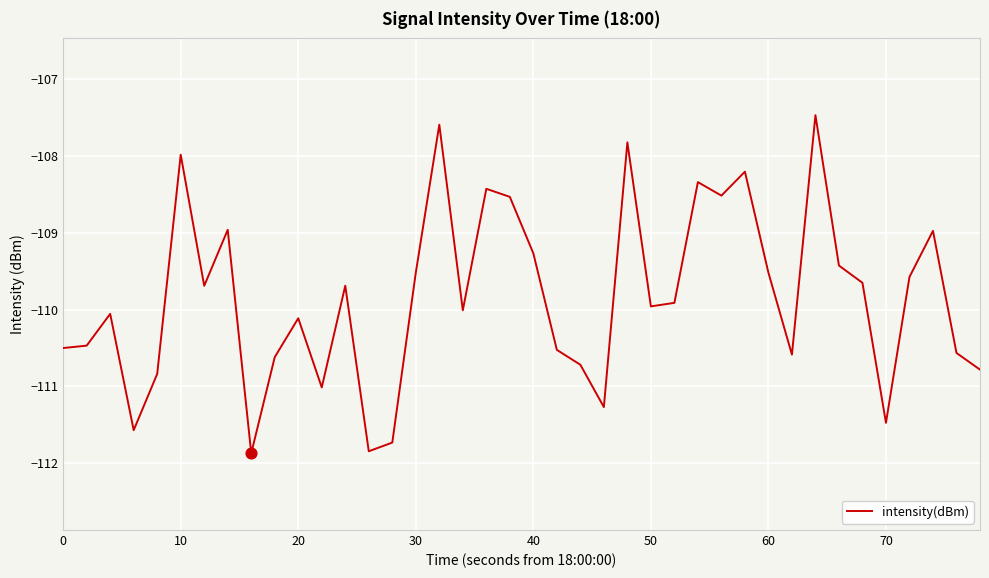

What is the minimum value shown in the chart?

-111.9